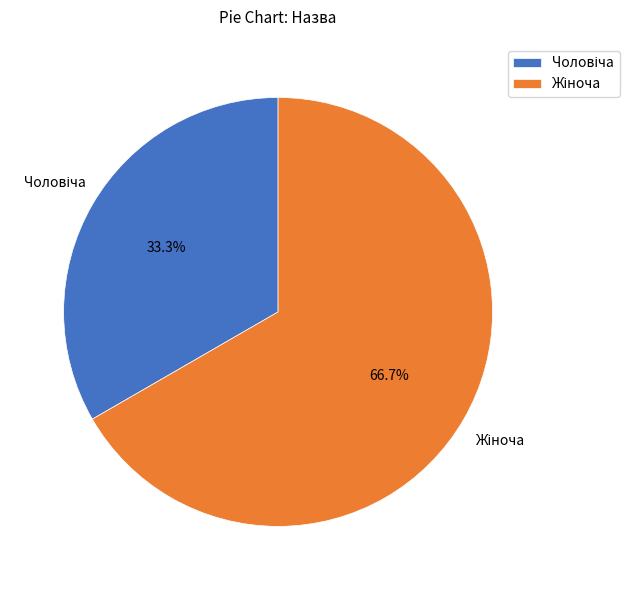

Is there a majority slice in this chart?

Yes